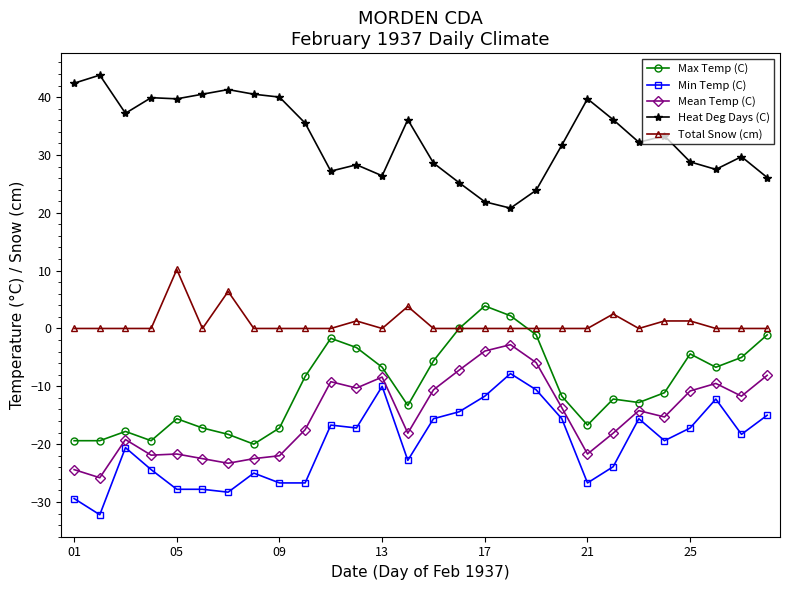

True or false: Mean Temp (C) and Max Temp (C) cross at least once.

False